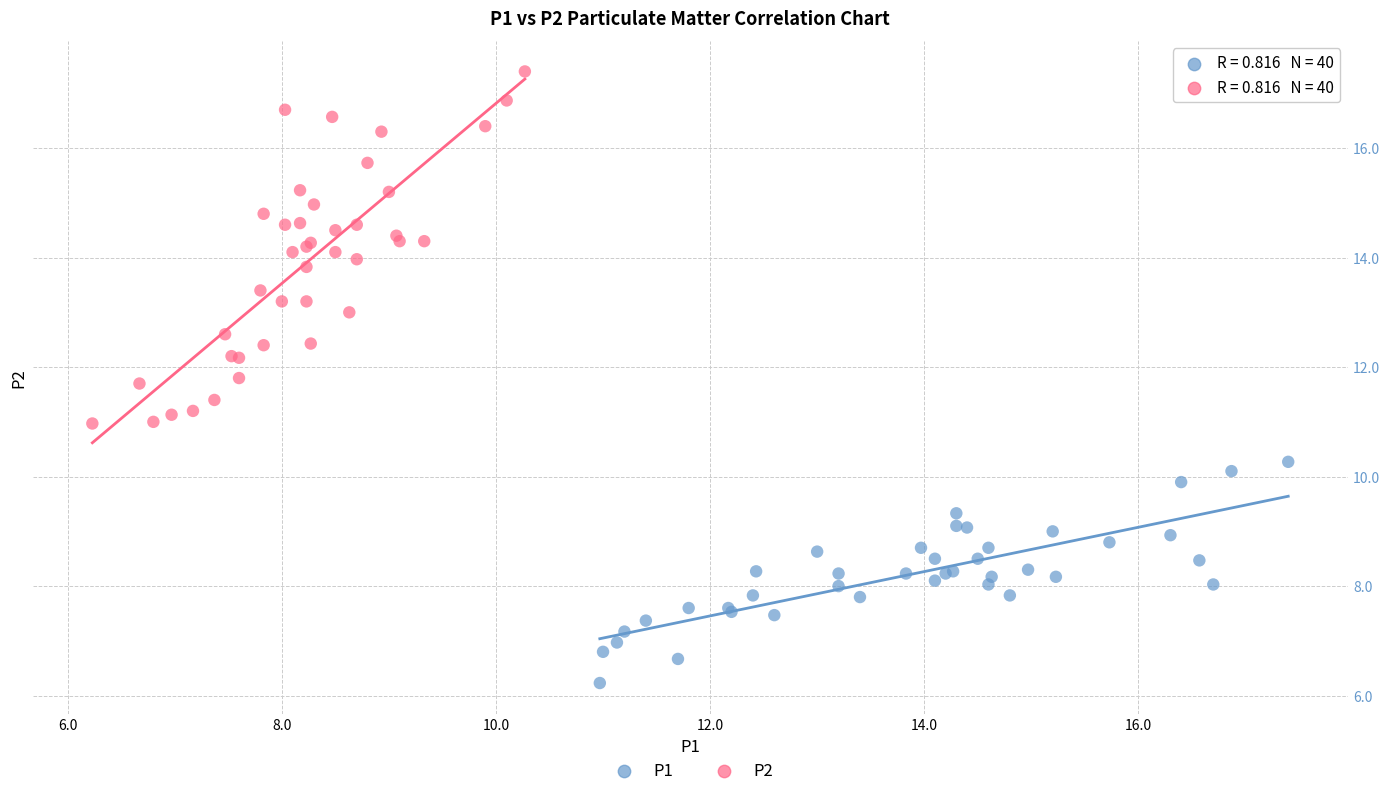

Which series contains the highest Y value?

P2